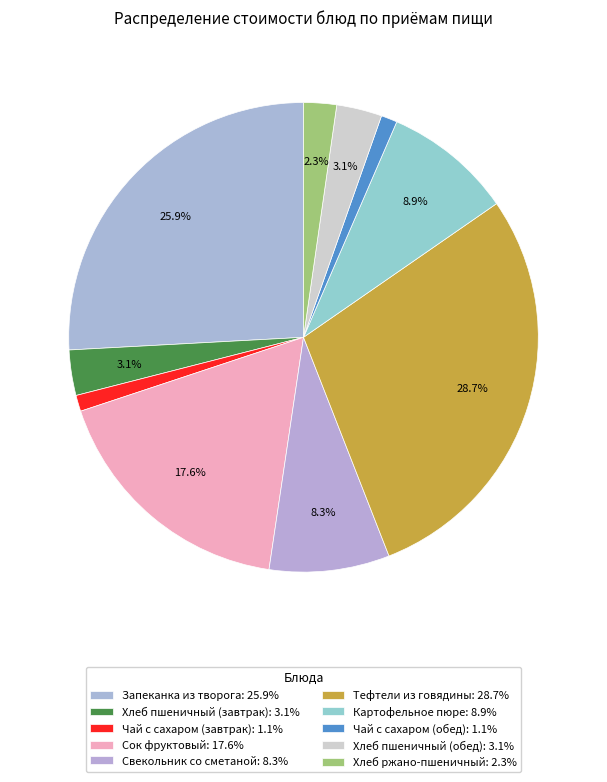

How many slices are in this pie chart?

10